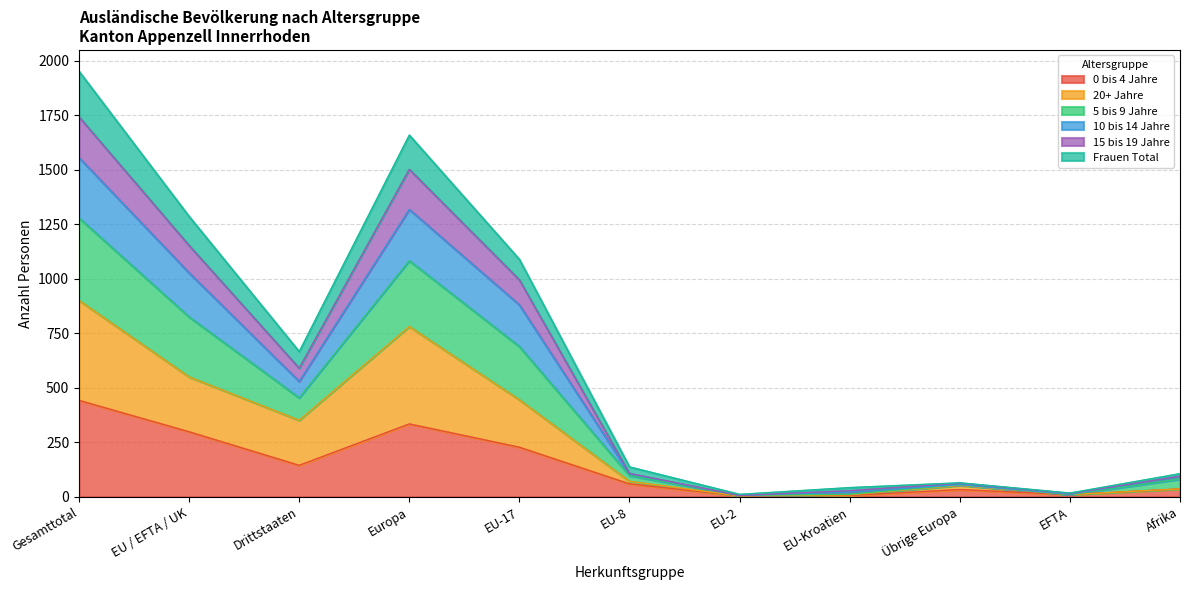

Count the number of categories in the chart.

11